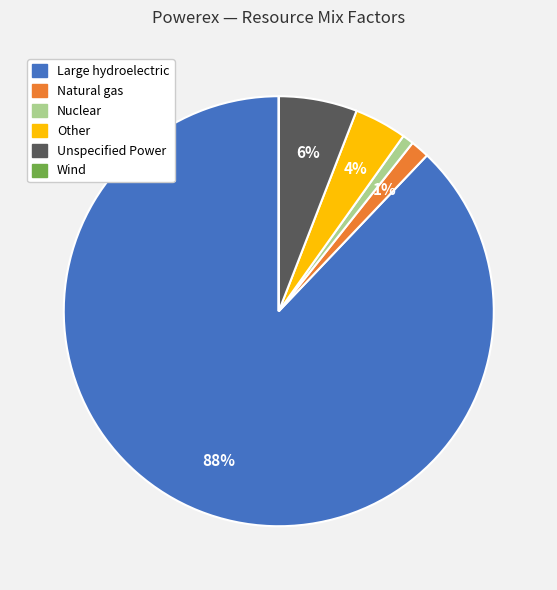

Do Natural gas and Nuclear together represent more than half of the pie?

No